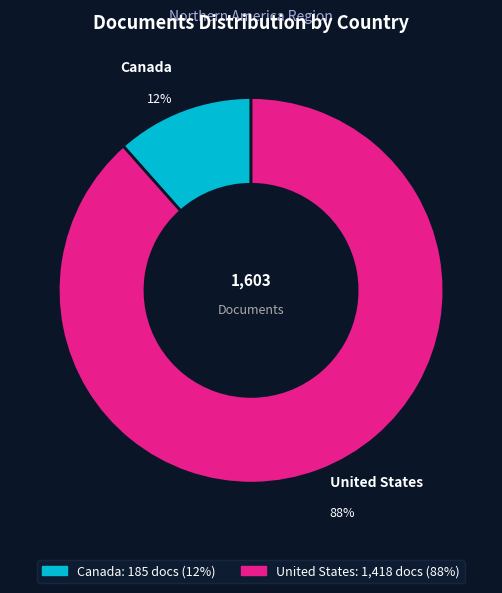

To the nearest percent, what is the average slice percentage?

50%